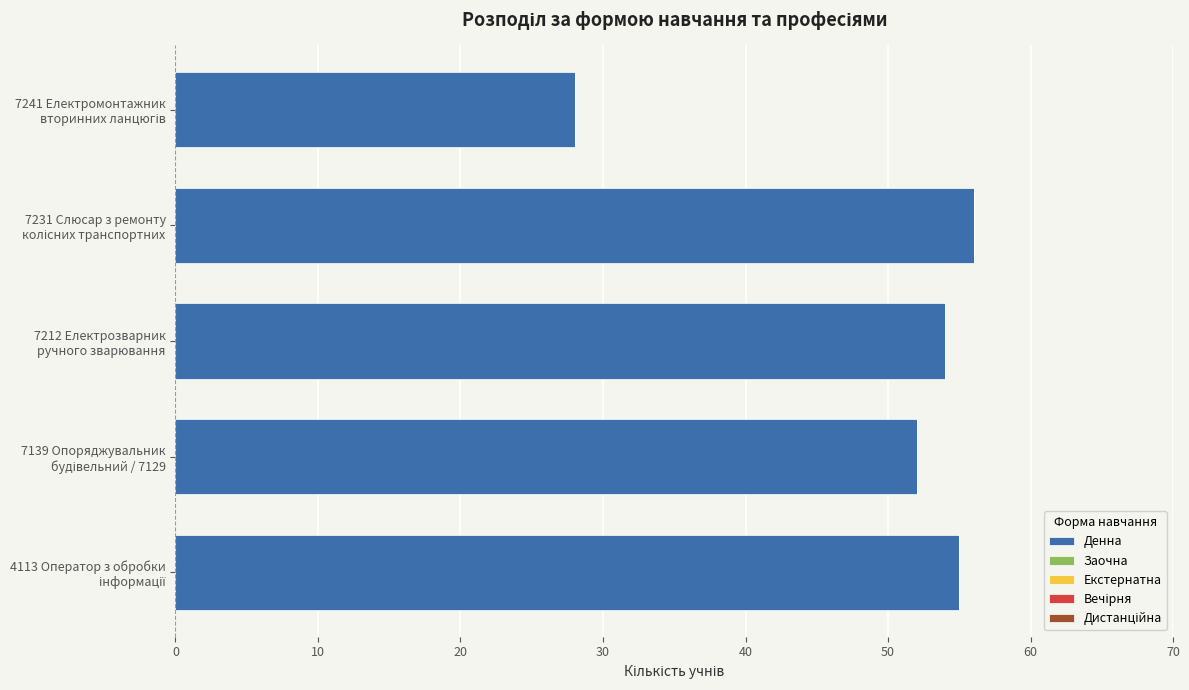

Does the chart contain stacked bars?

No